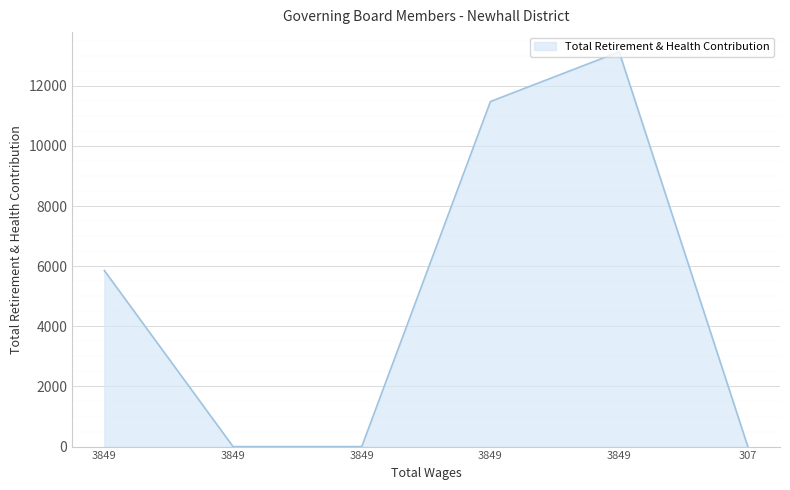

How many lines are shown in the chart?

1